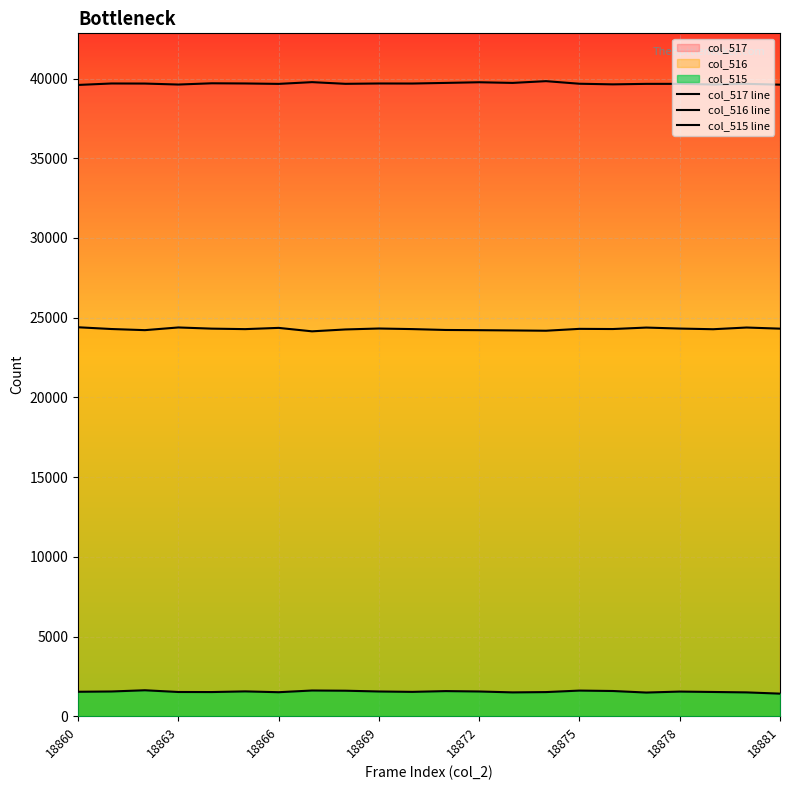

How many series are shown in this chart?

3